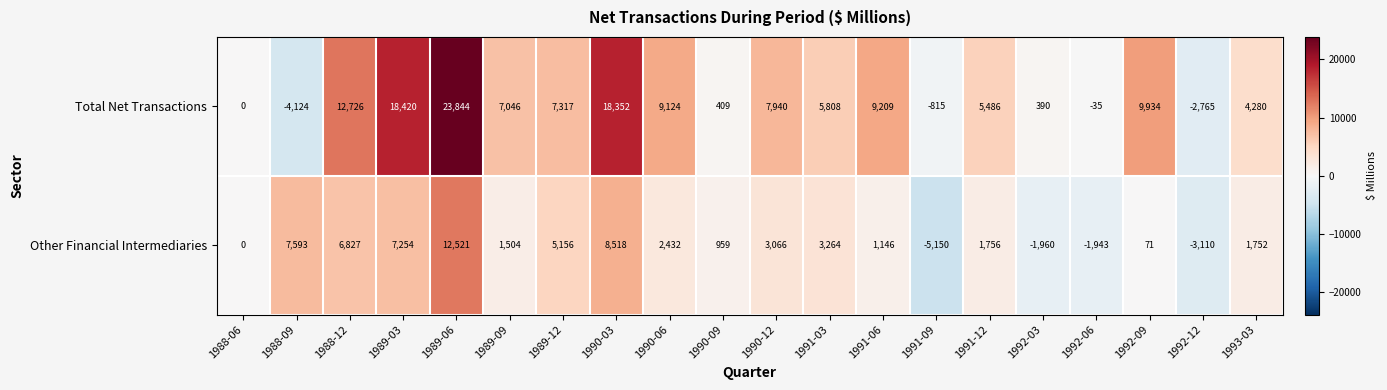

At how many categories does at least one series exceed 1189?

14